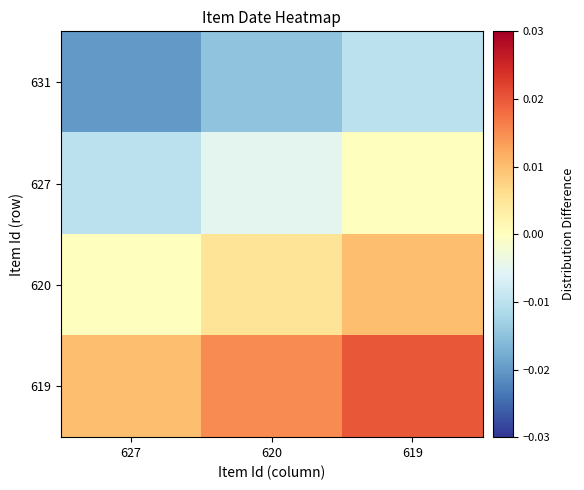

Reading left to right, what are all the values shown in this chart?

631: 627=-0.0	620=-0.0	619=-0.0
627: 627=-0.0	620=-0.0	619=0.0
620: 627=0.0	620=0.0	619=0.0
619: 627=0.0	620=0.0	619=0.0